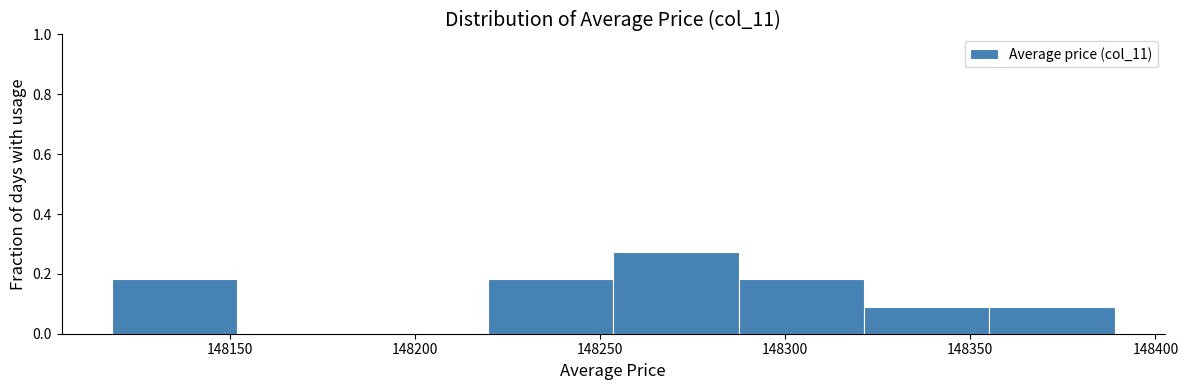

Which range on the x-axis has the tallest bar?

148255 to 148285